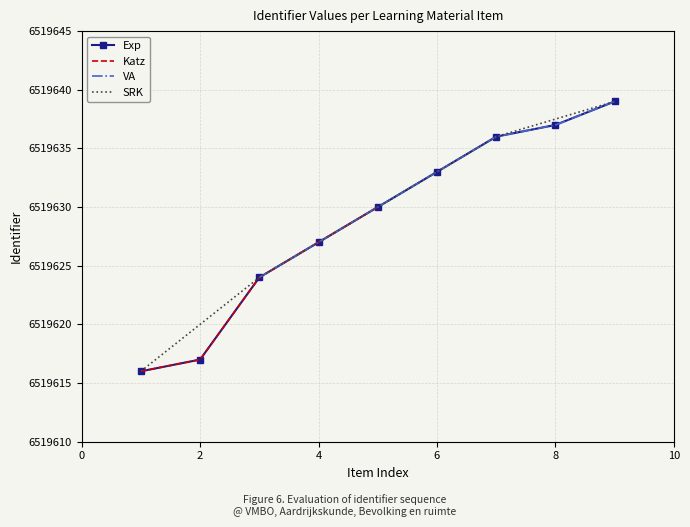

True or false: Exp has more than 0 interior local peaks.

False